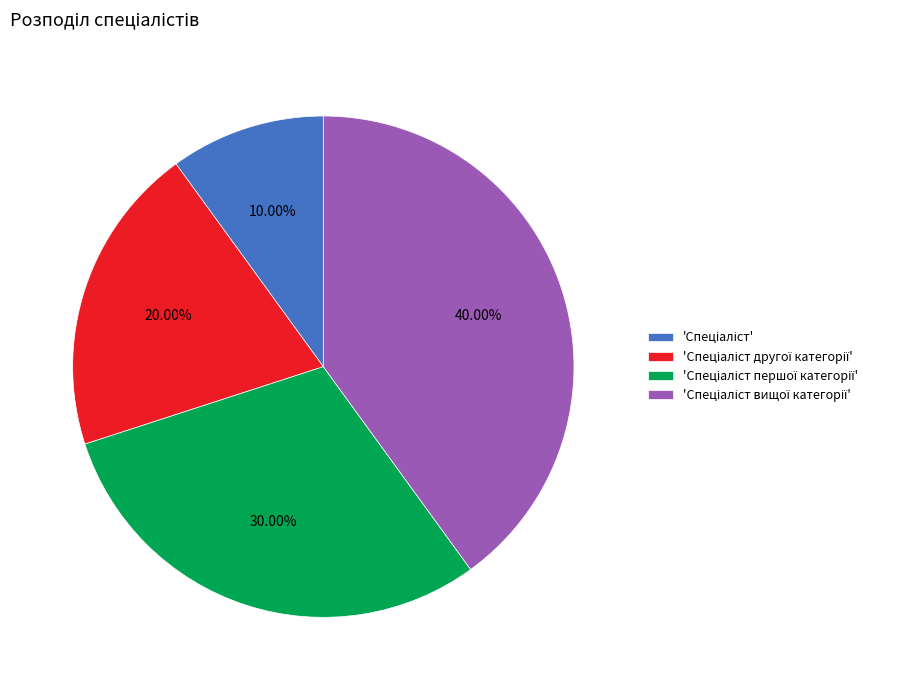

Does any single category account for the majority?

No